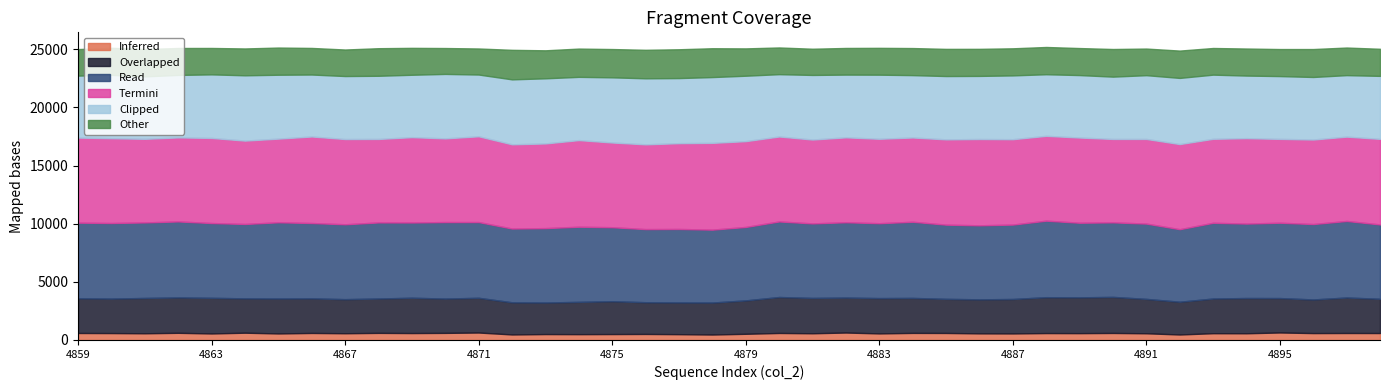

What is the maximum value for Inferred?

645